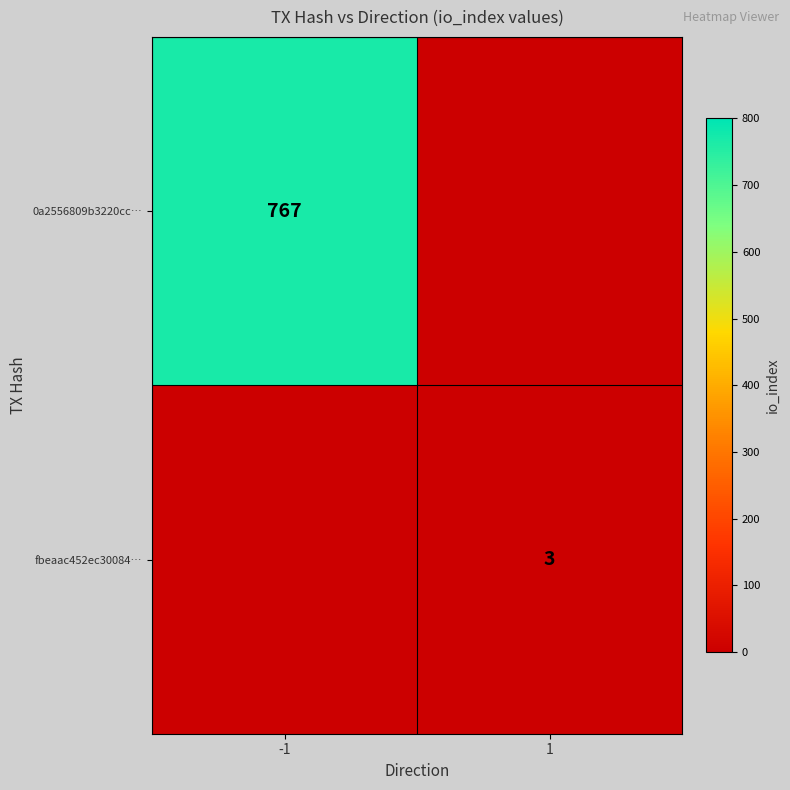

What is the spread (max minus min) of values at 1?

3